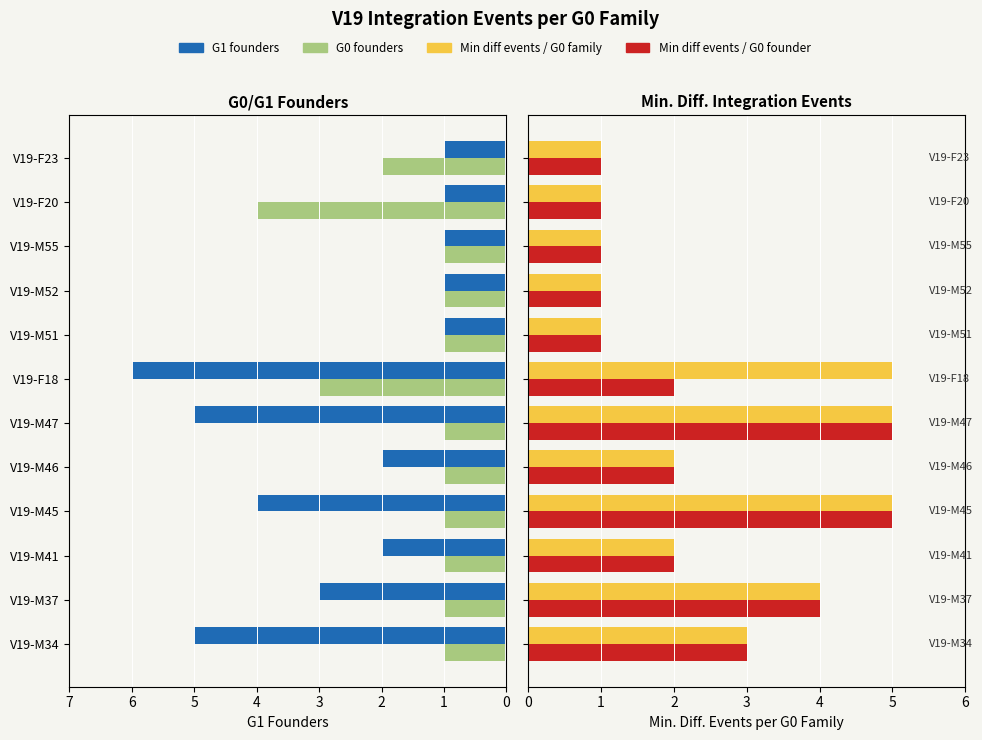

The G0 founders series shows -1 at V19-M41. True or false?

False